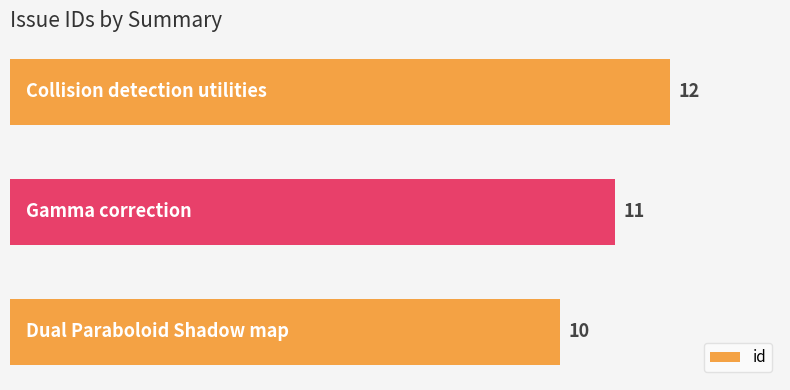

Reading top to bottom, extract all data points from this chart.

12	11	10